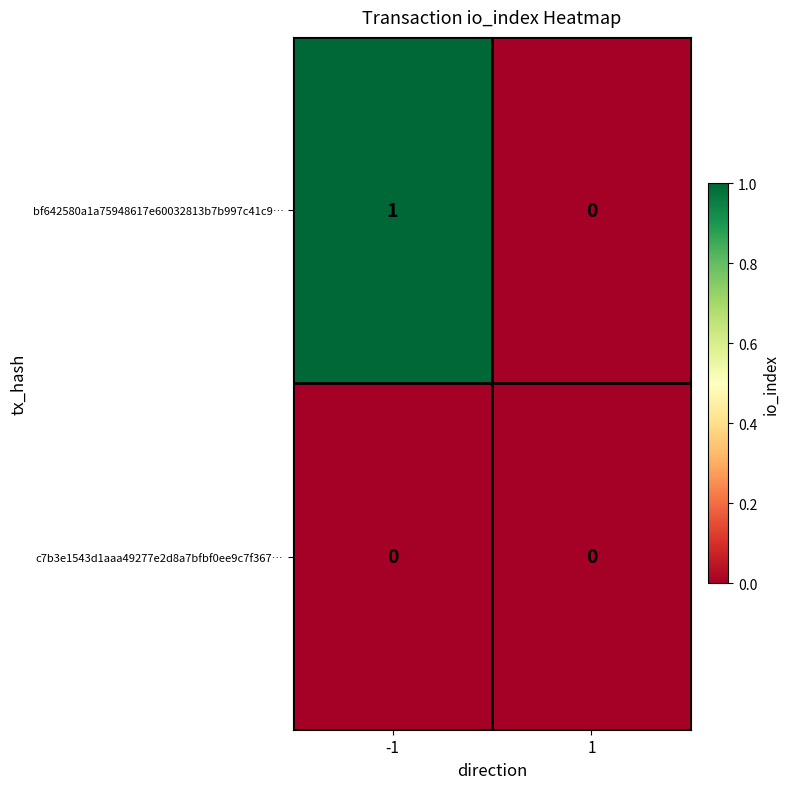

Which series has the widest spread of values?

bf642580a1a75948617e60032813b7b997c41c9…